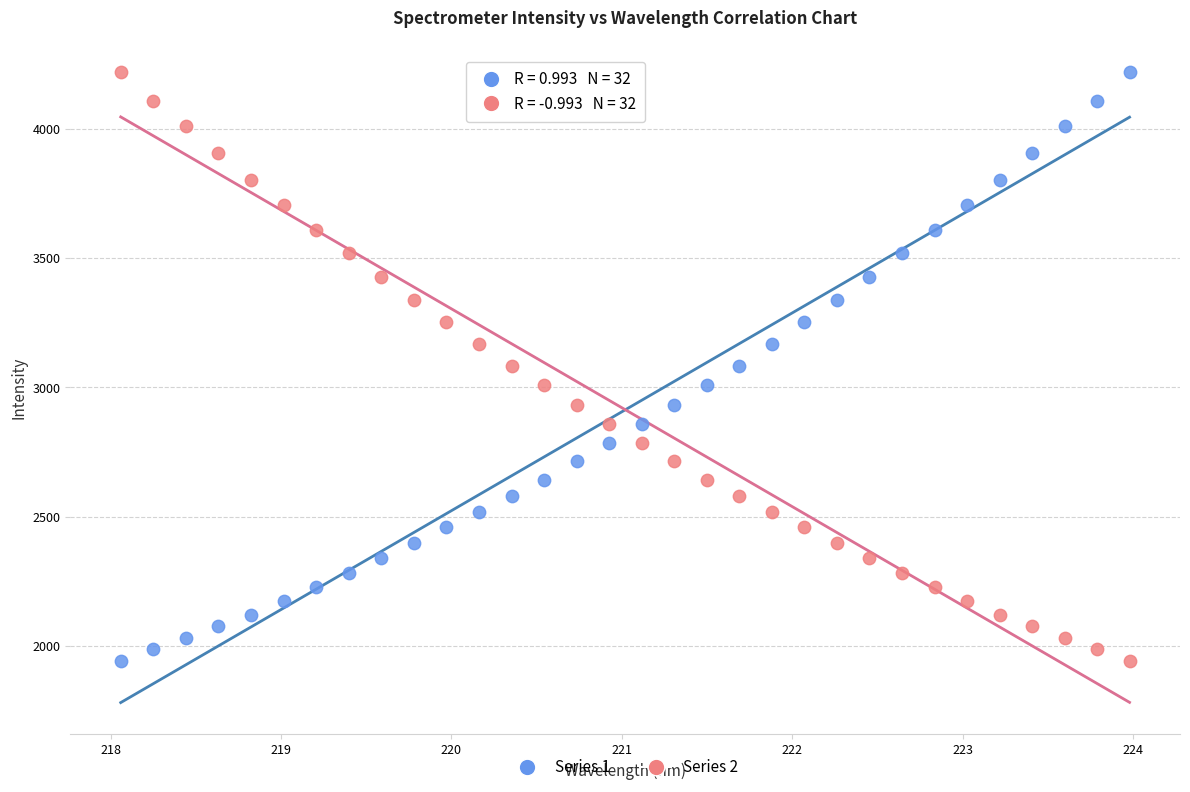

Across all data points, what is the range of Y values (max minus min)?

2277.5